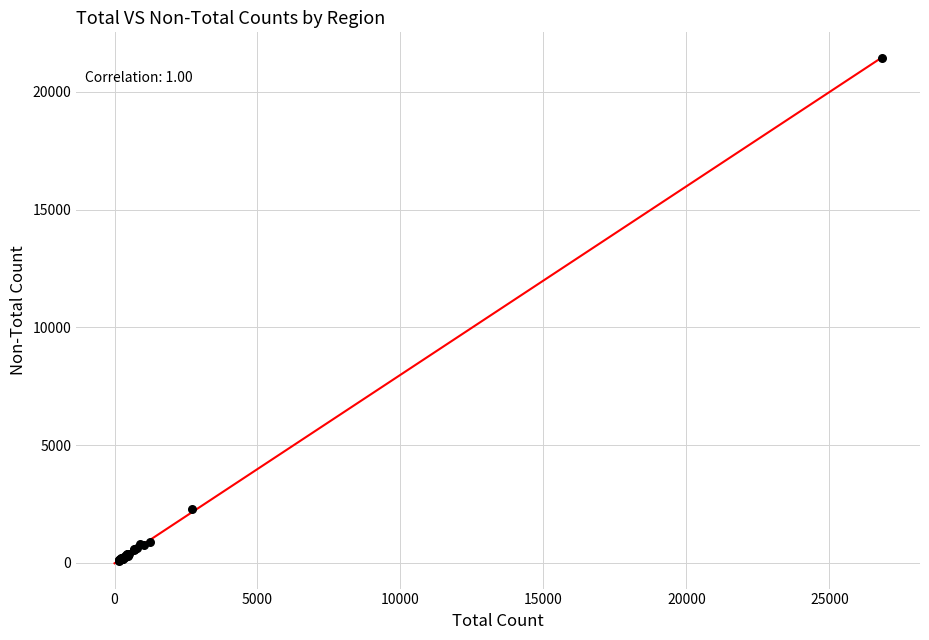

What Y value in the scatter plot is closest to 10768?

2274